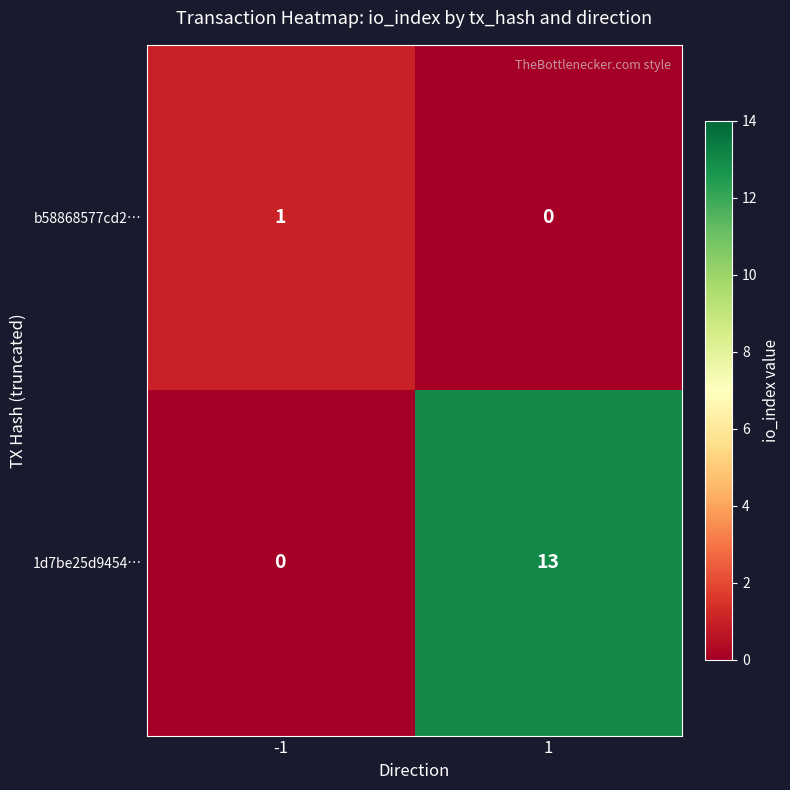

True or false: 1d7be25d9454… has a value of 5 at 1.

False